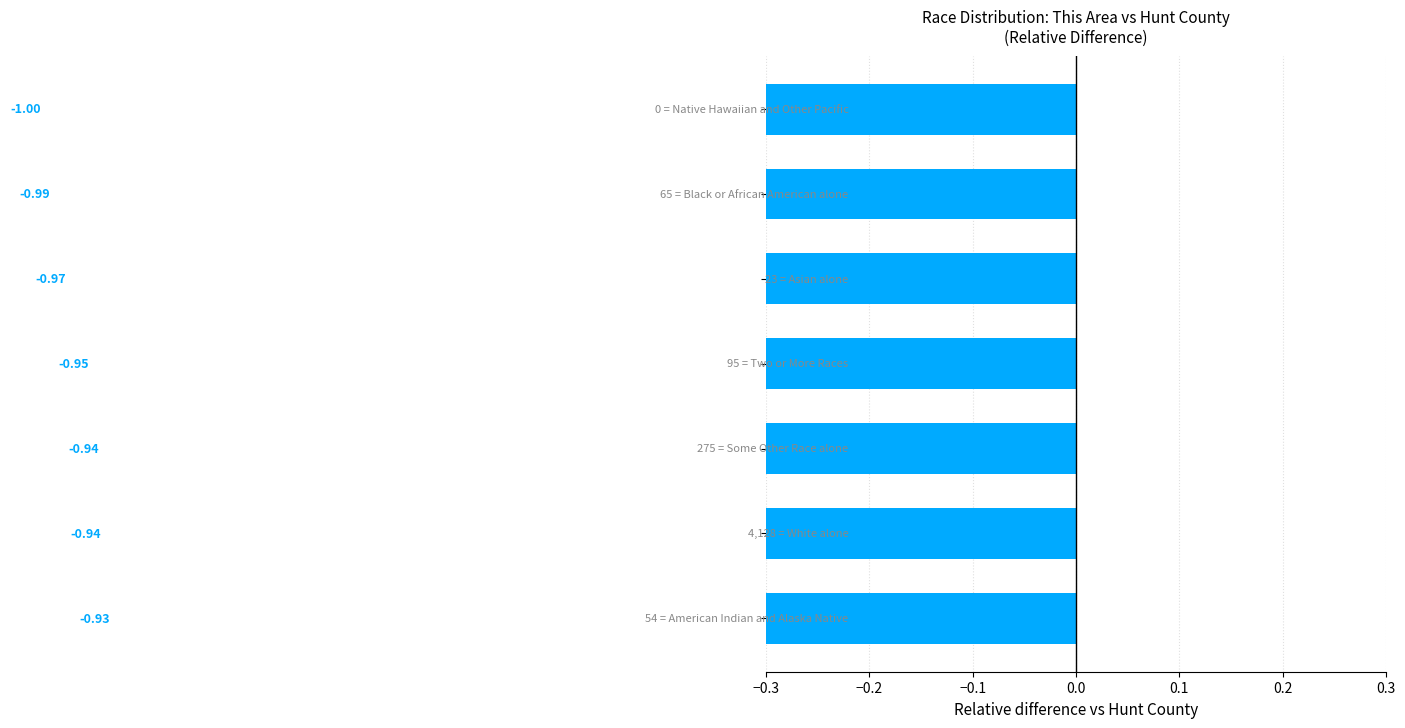

What position from the right is −0.1?

5